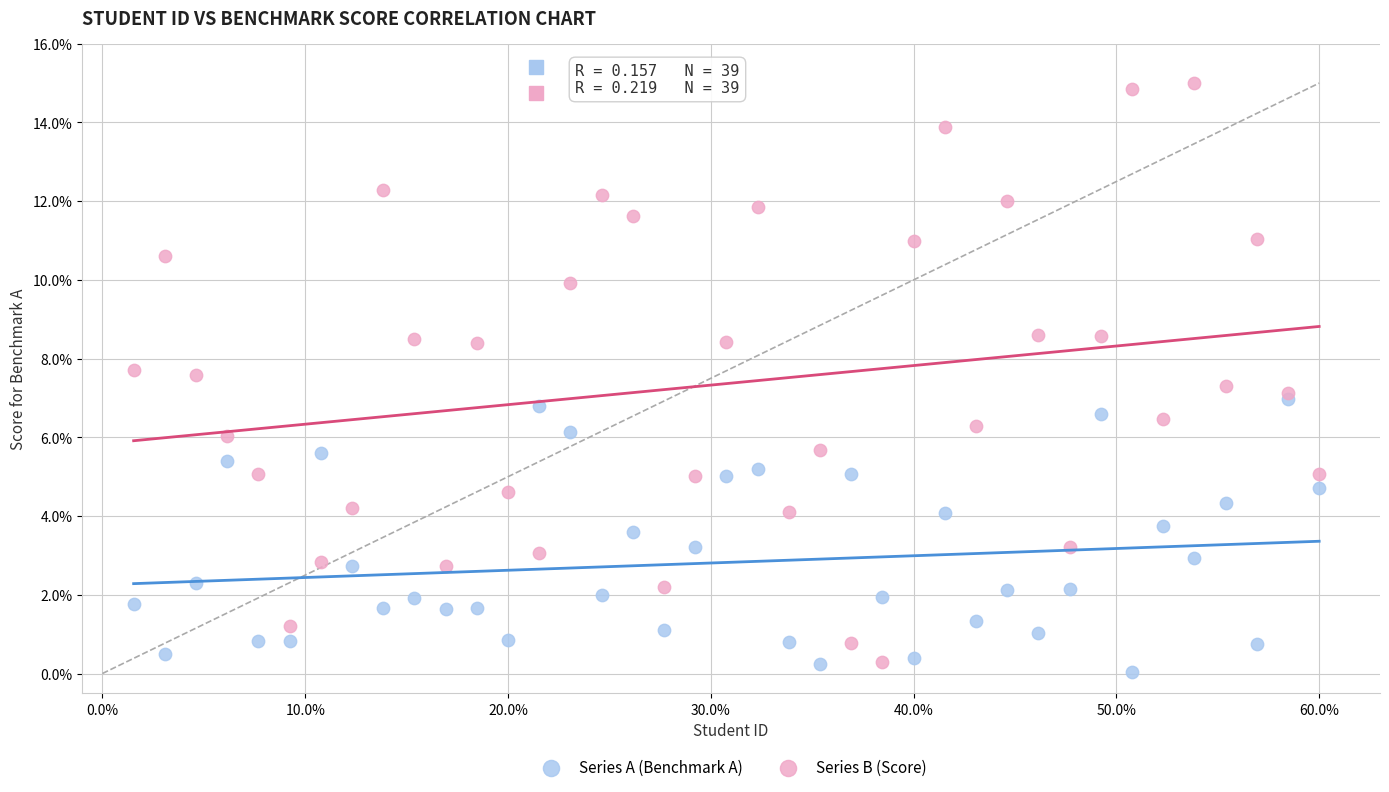

Which series contains the lowest Y value?

Series A (Benchmark A)